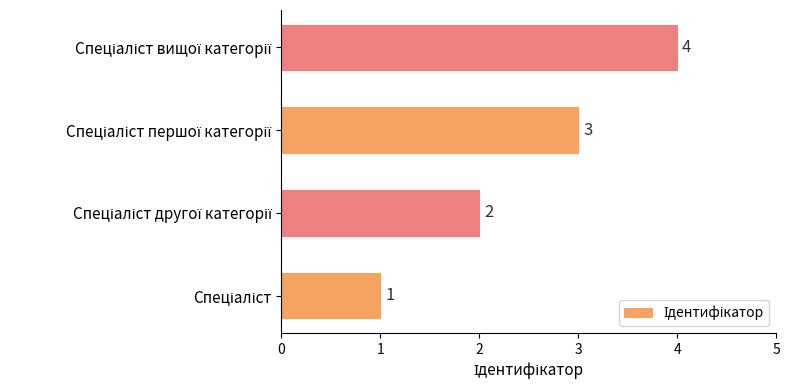

How many values are between 2 and 4?

3